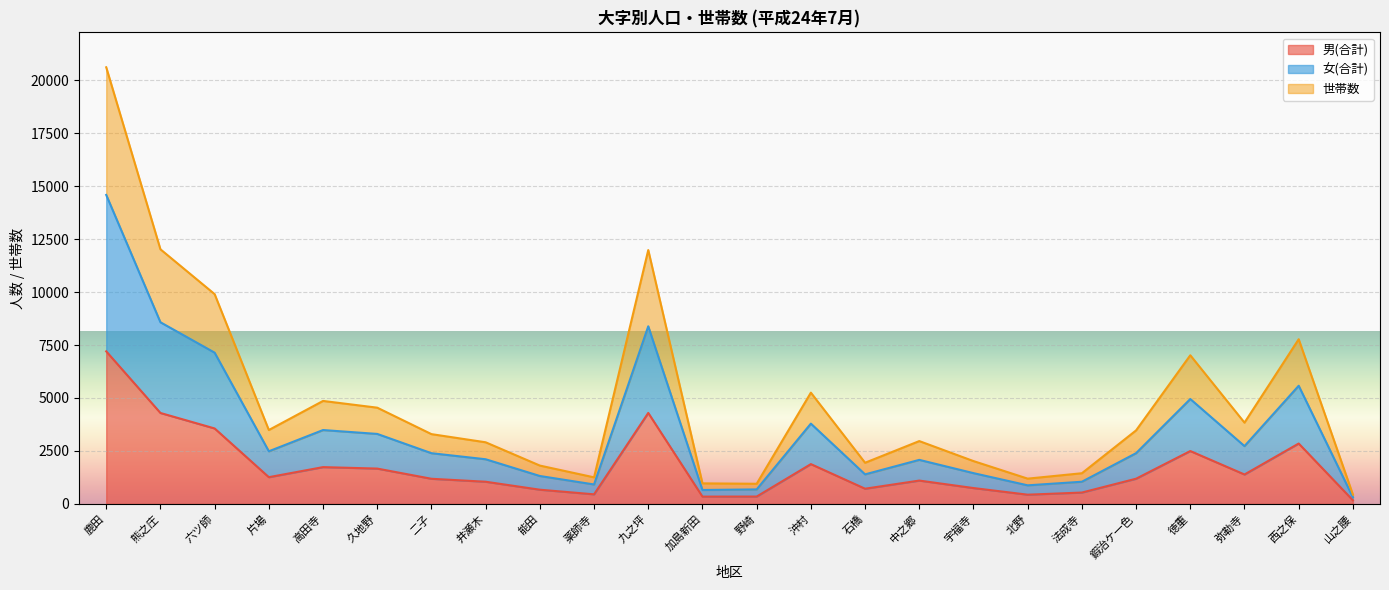

True or false: 世帯数 and 男(合計) cross at least once.

False